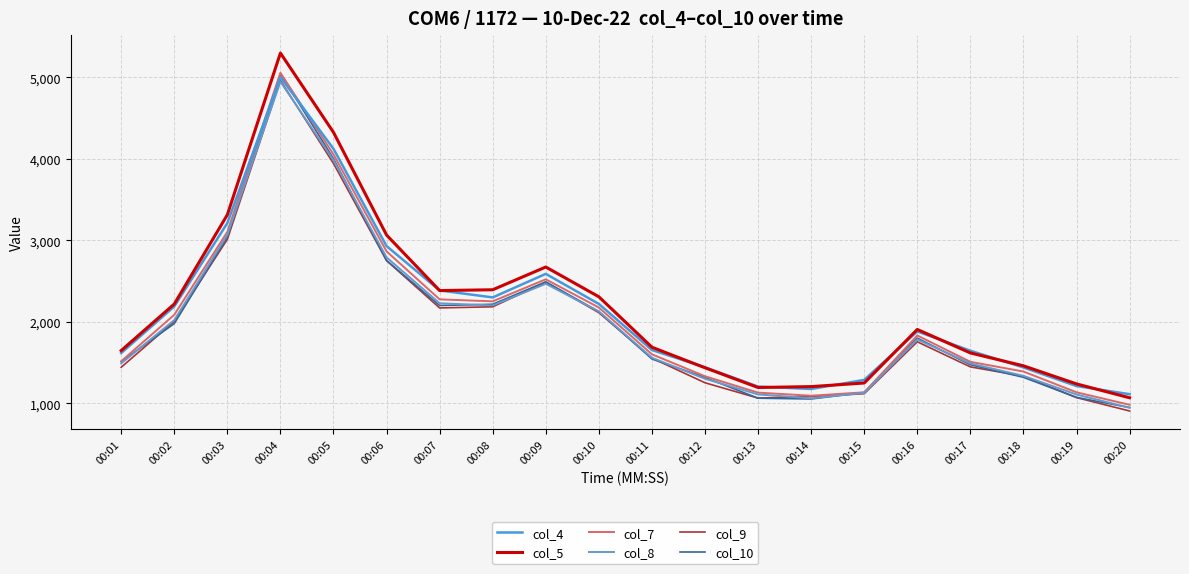

Is this an area chart (filled region under the line)?

No